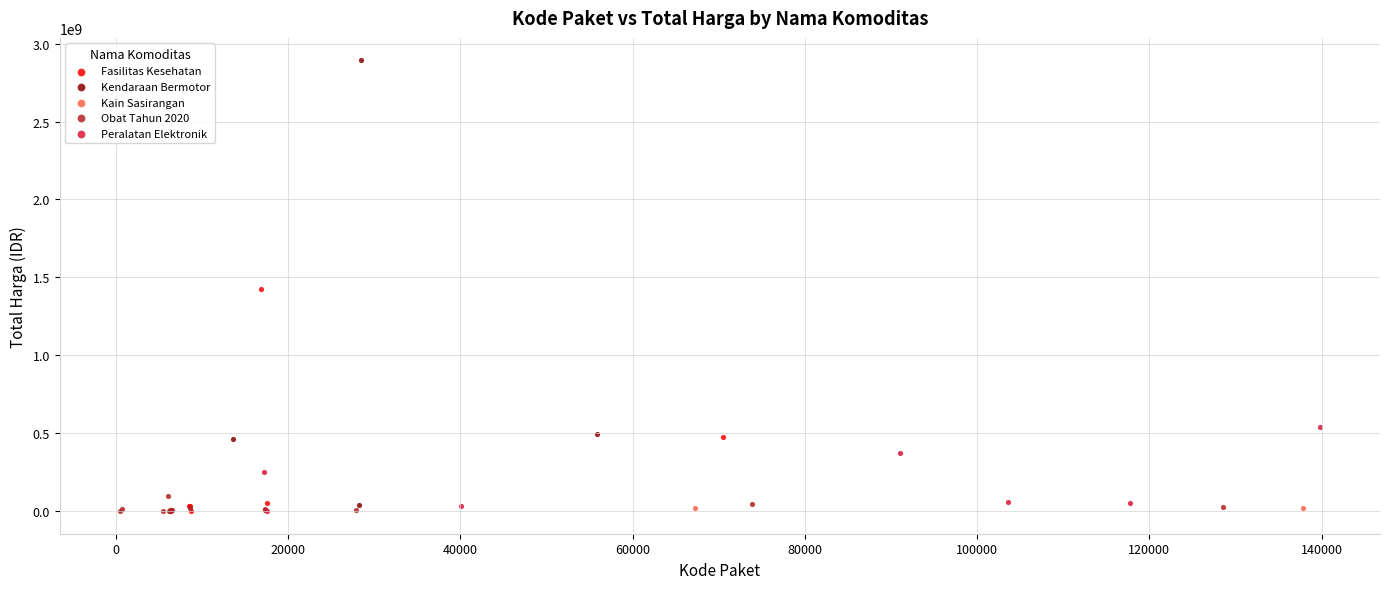

Which series has the largest Y range (max minus min)?

Kendaraan Bermotor